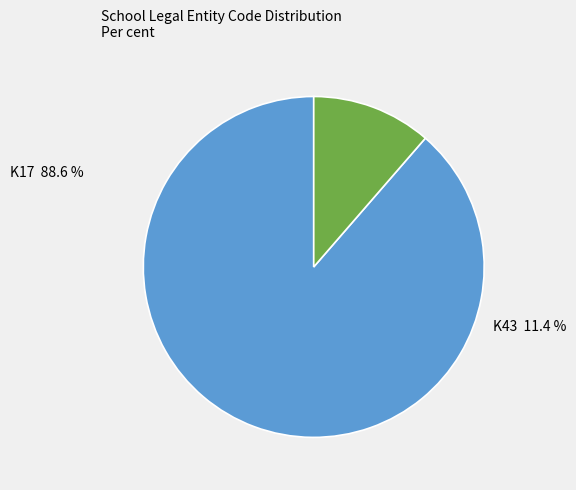

Approximately how many times larger is the value at K43 compared to K17?

0.1